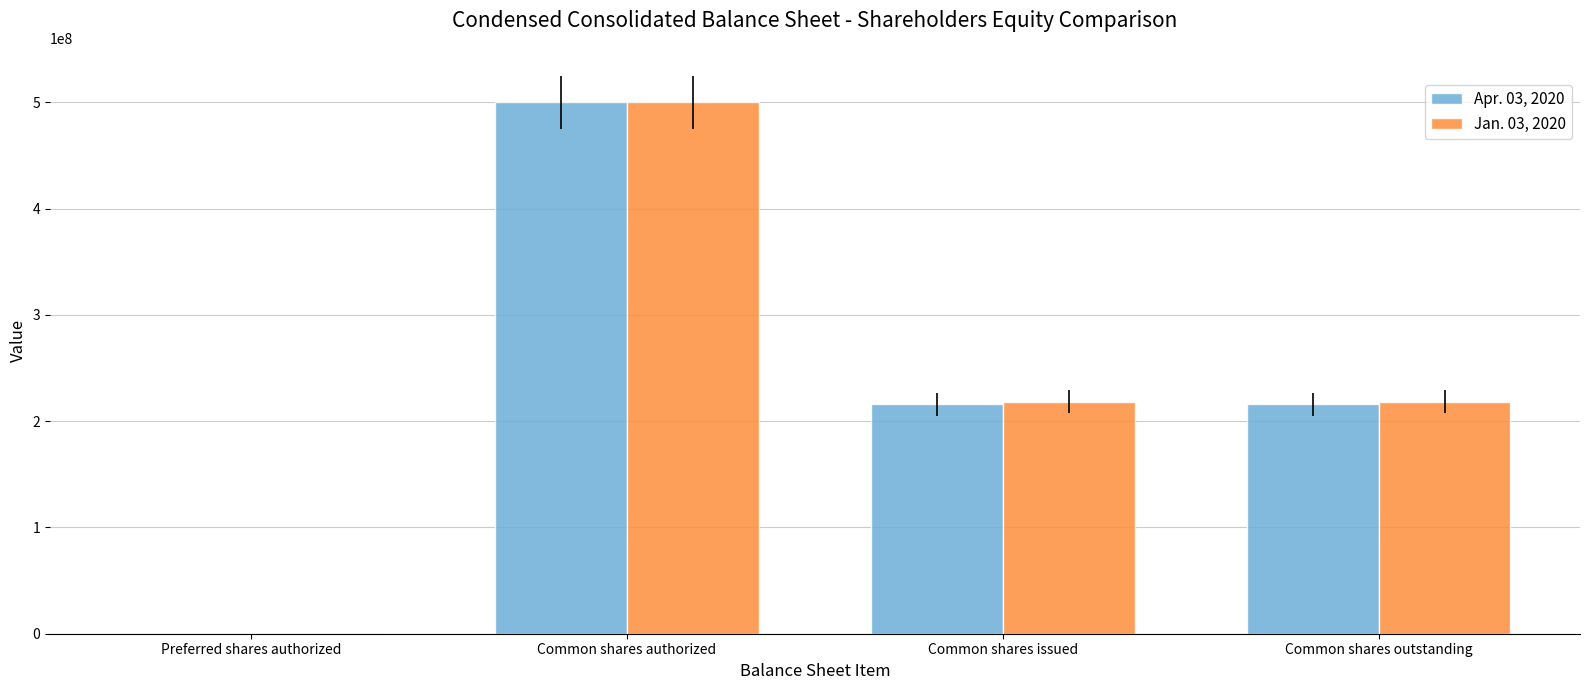

What is the average value of the Jan. 03, 2020 series?

234363307